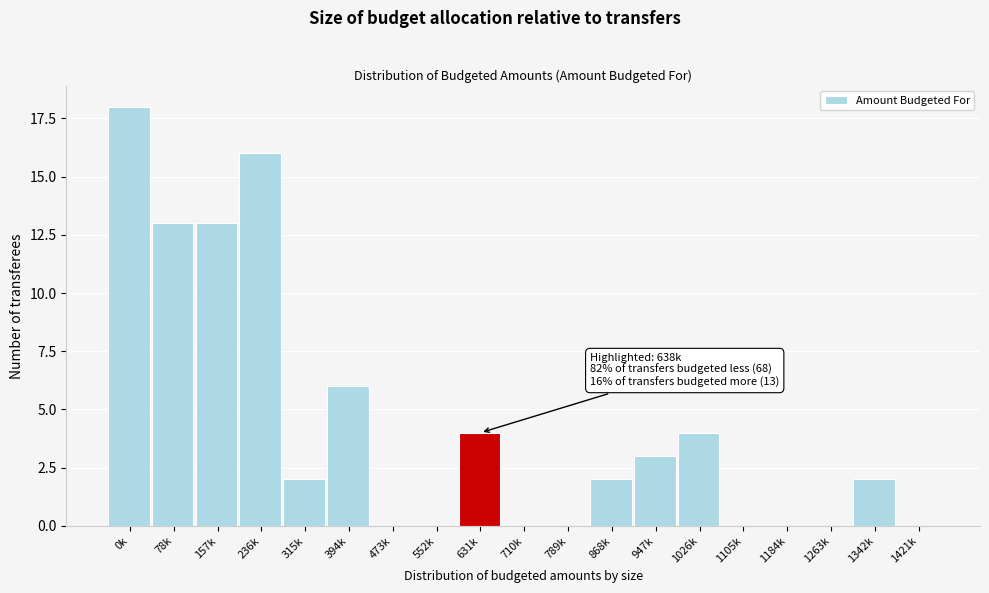

Reading left to right, what are all the values shown in this chart?

0k=18	78k=13	157k=13	236k=16	315k=2	394k=6	473k=0	552k=0	631k=4	710k=0	789k=0	868k=2	947k=3	1026k=4	1105k=0	1184k=0	1263k=0	1342k=2	1421k=0